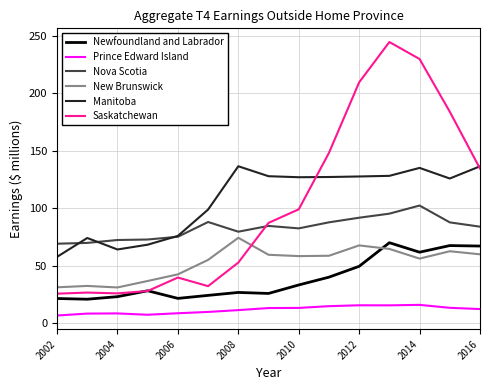

What is the lowest value of the Saskatchewan series?

25.8